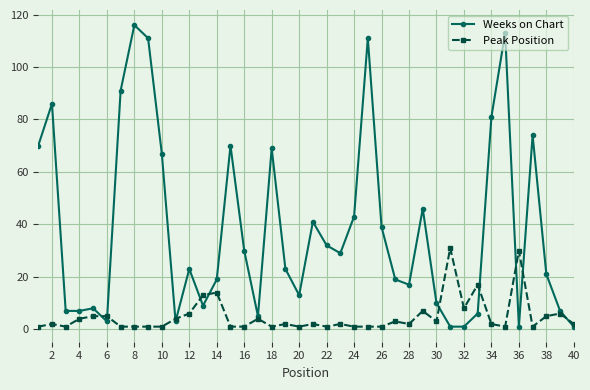

Which series has the largest total across all categories?

Weeks on Chart